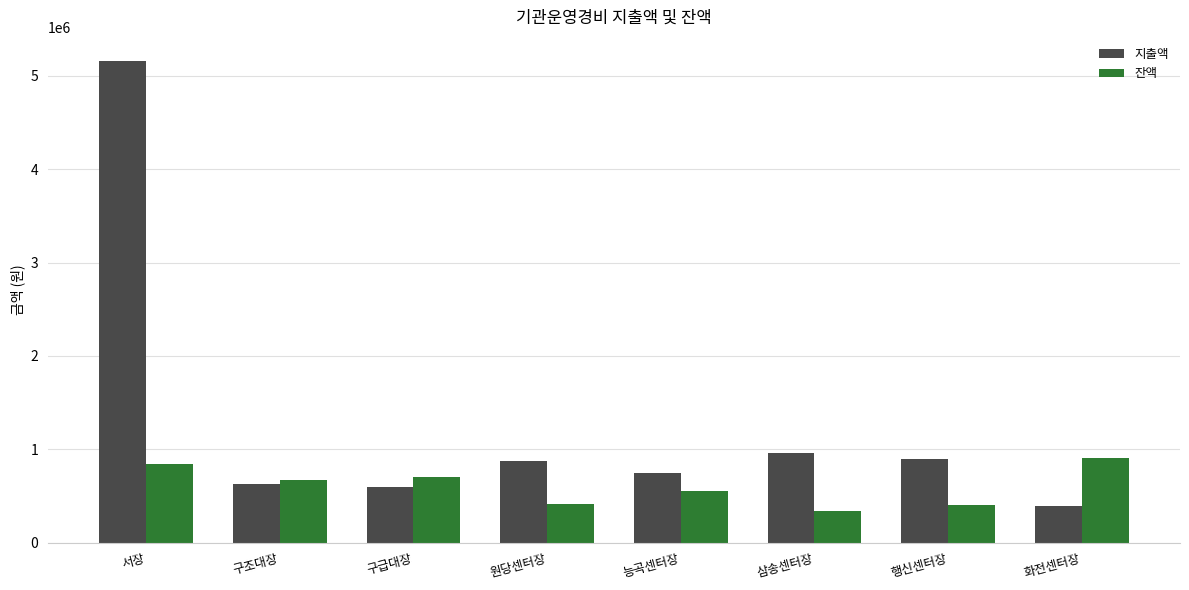

What is the value of the 지출액 bar at the 5th from the left?

750000